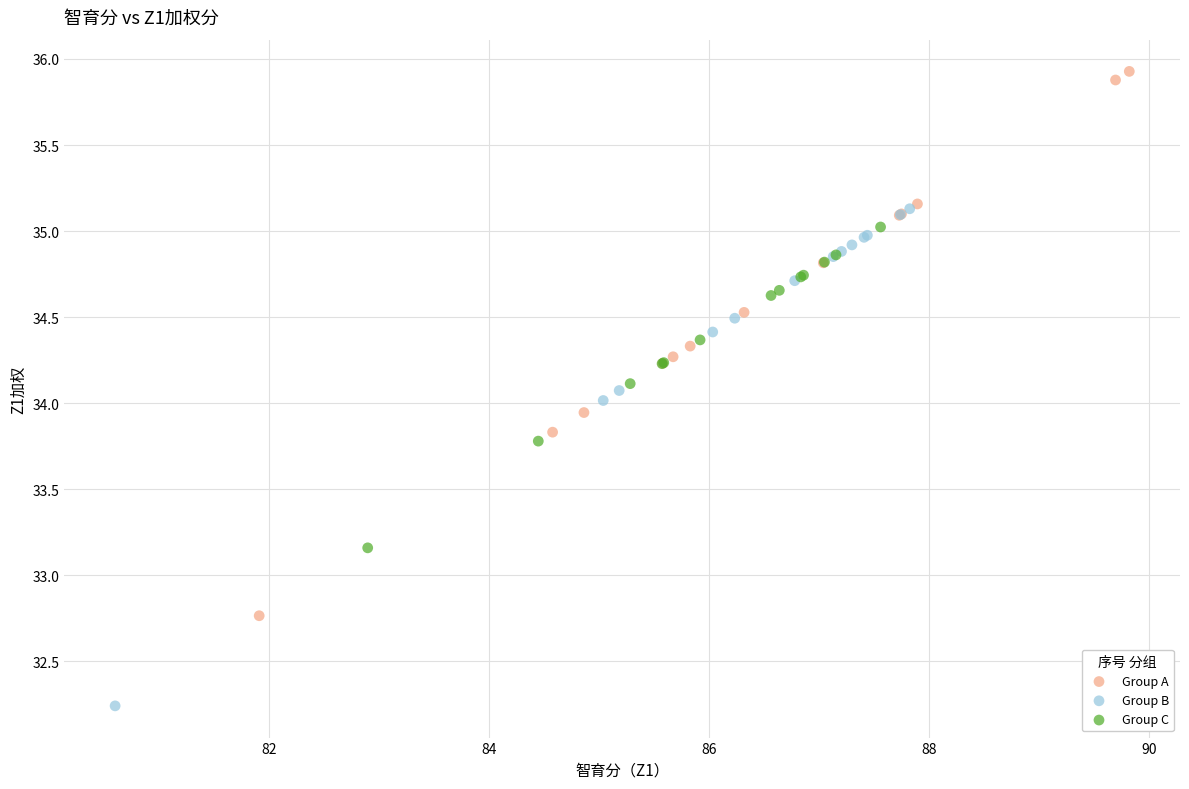

Which series has the widest spread of Y values?

Group A